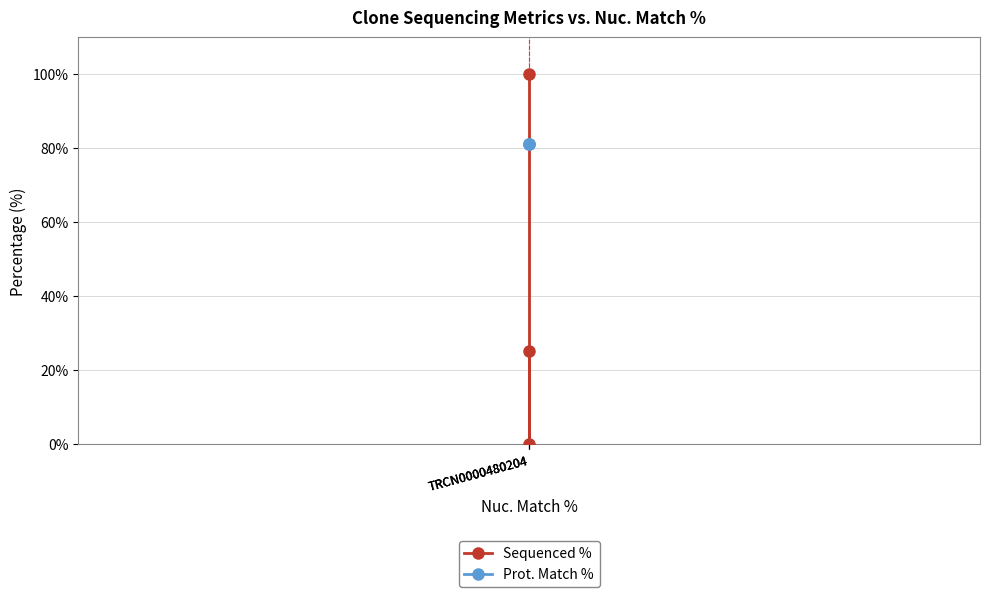

What is the highest value of the Sequenced % series?

100.0